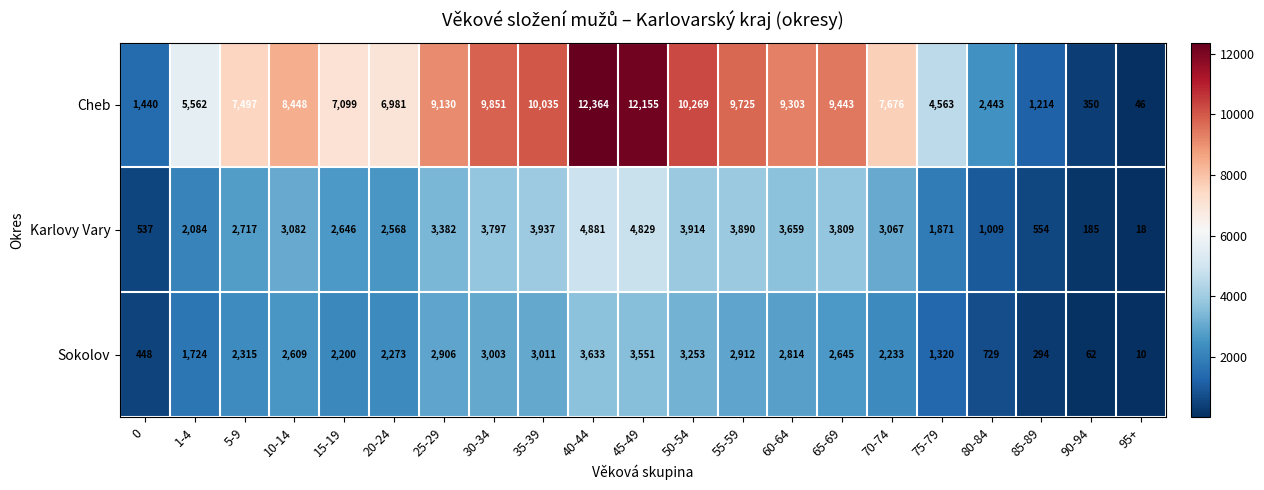

What is the approximate value of Cheb at 35-39, to the nearest 50?

10050